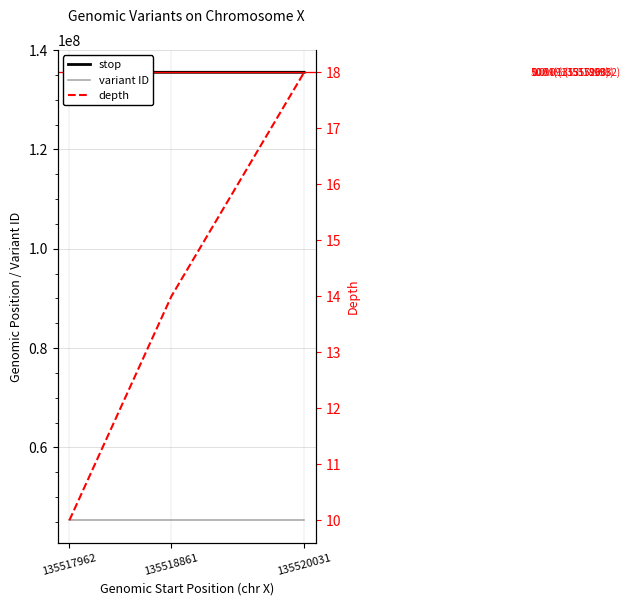

Which series changed the most between 135518861 and 135520031?

stop